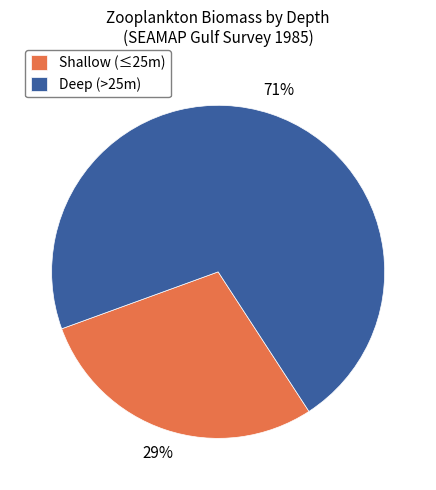

Is the sum of Deep (>25m) and Shallow (≤25m) greater than half?

Yes